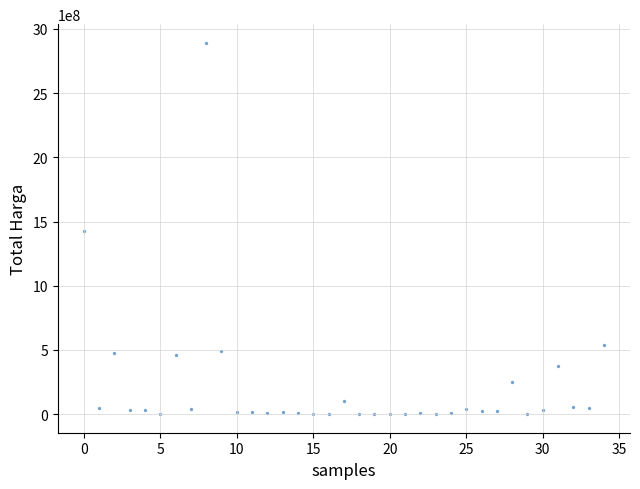

What is the range of Y values (max minus min)?

2892044000